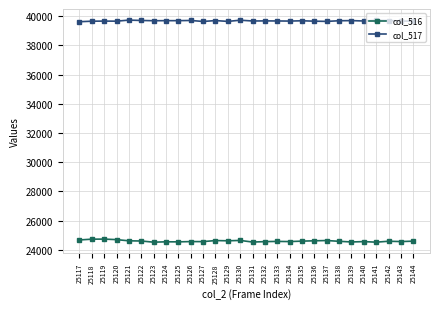

What is the value of the col_517 point at the 6th from the left?

39702